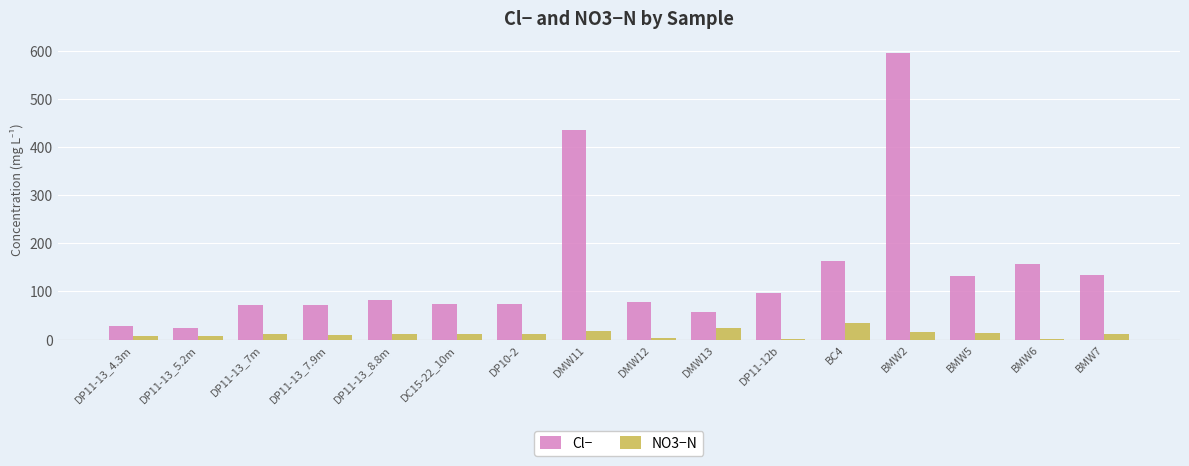

Between DP11-13_5.2m and BMW7, which series saw the biggest shift?

Cl−